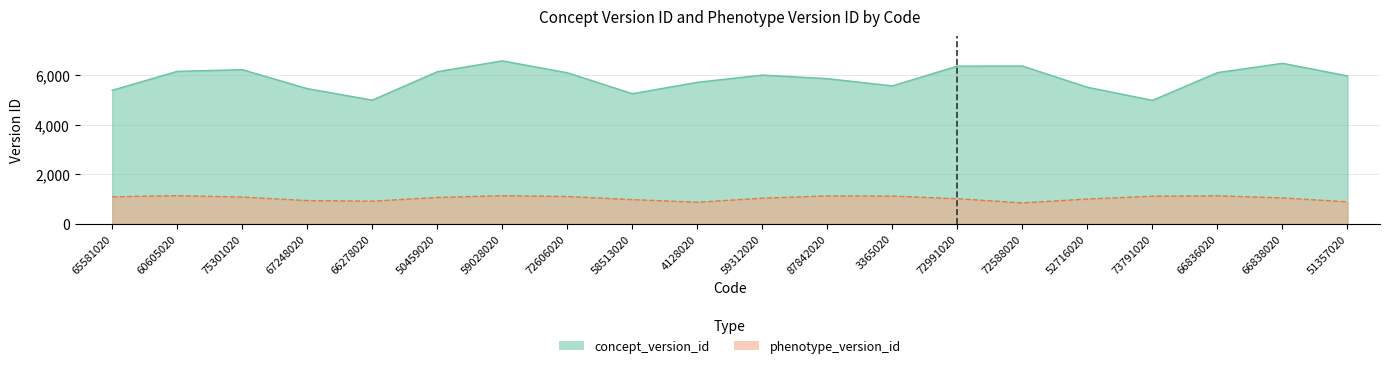

What are all the series names shown in the legend?

concept_version_id, phenotype_version_id